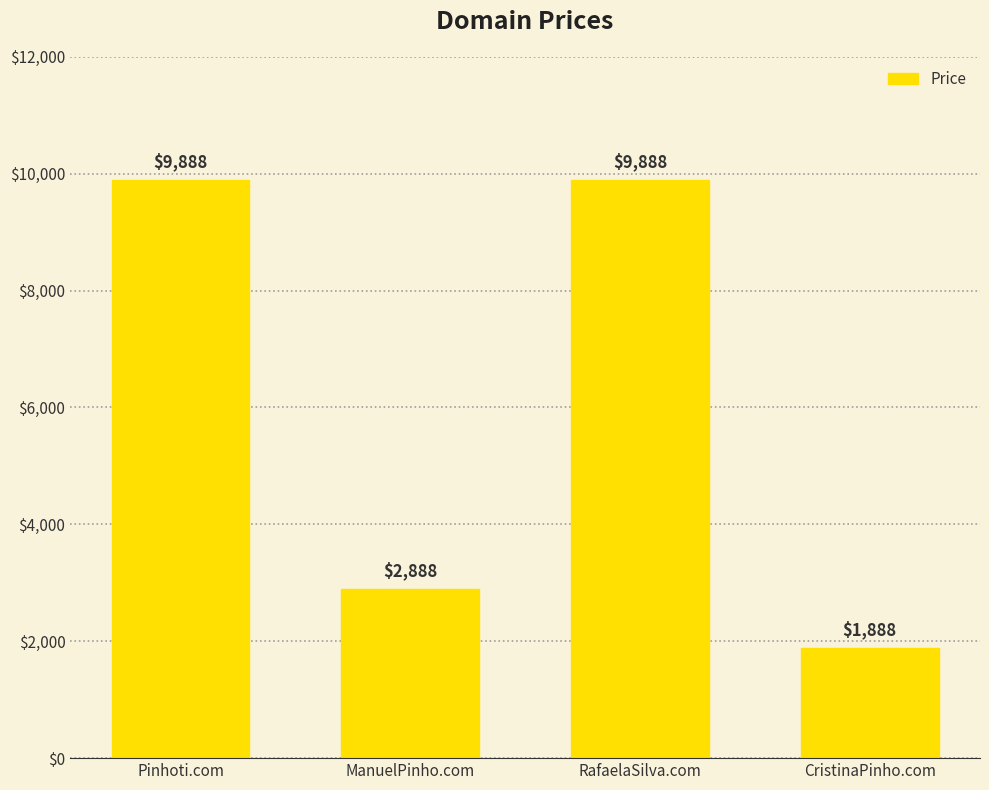

Approximately how many times larger is the value at RafaelaSilva.com compared to CristinaPinho.com?

5.2